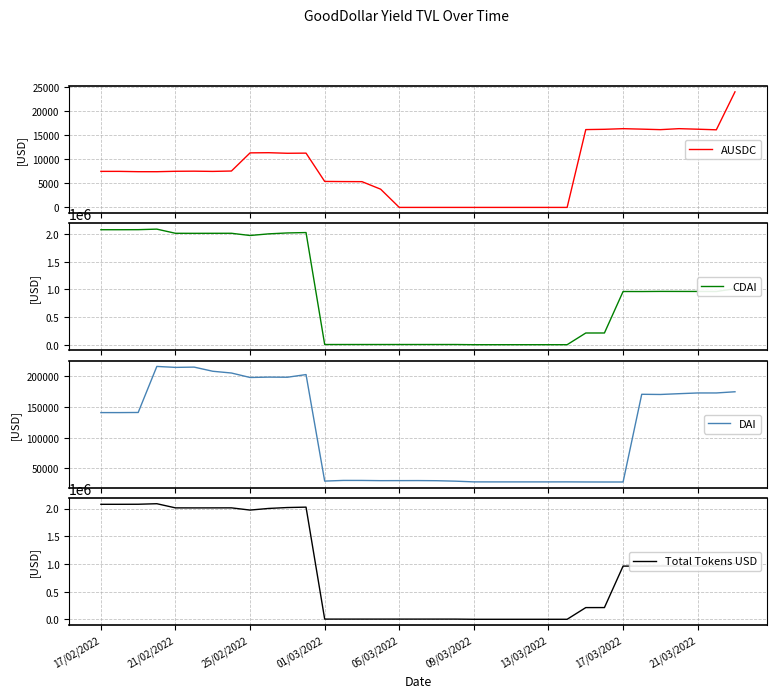

What is the highest value of the CDAI series?

2086577.8